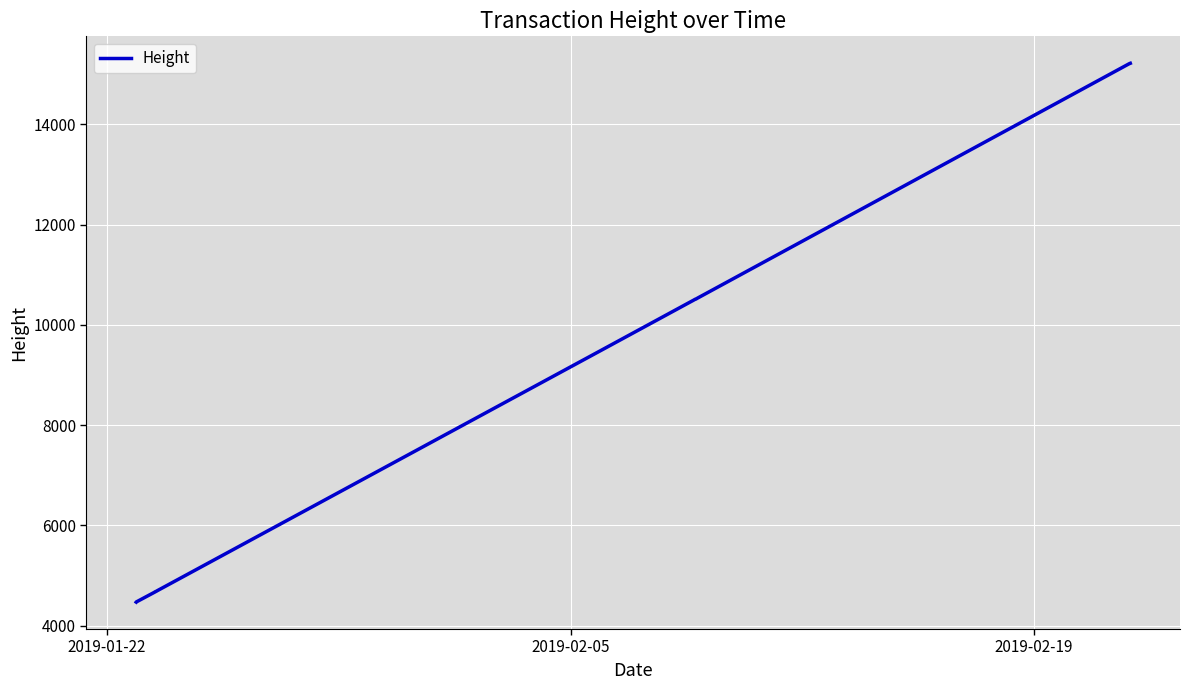

How many lines are shown in the chart?

1